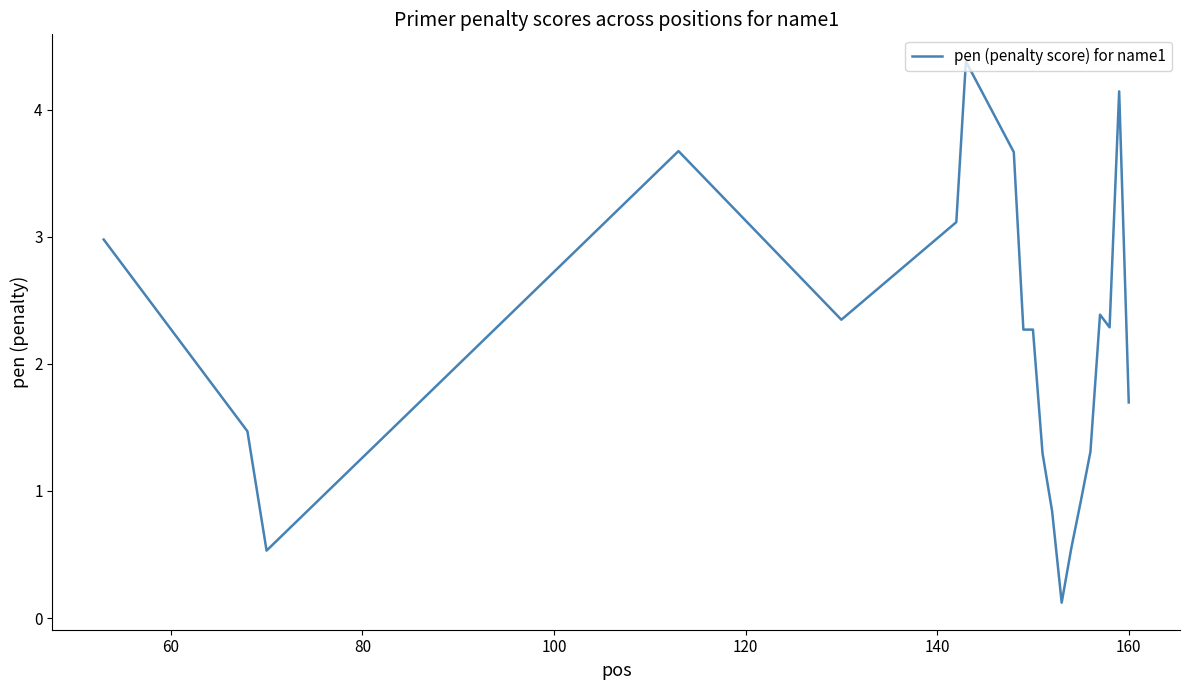

What is the difference between the maximum and minimum values?

4.3